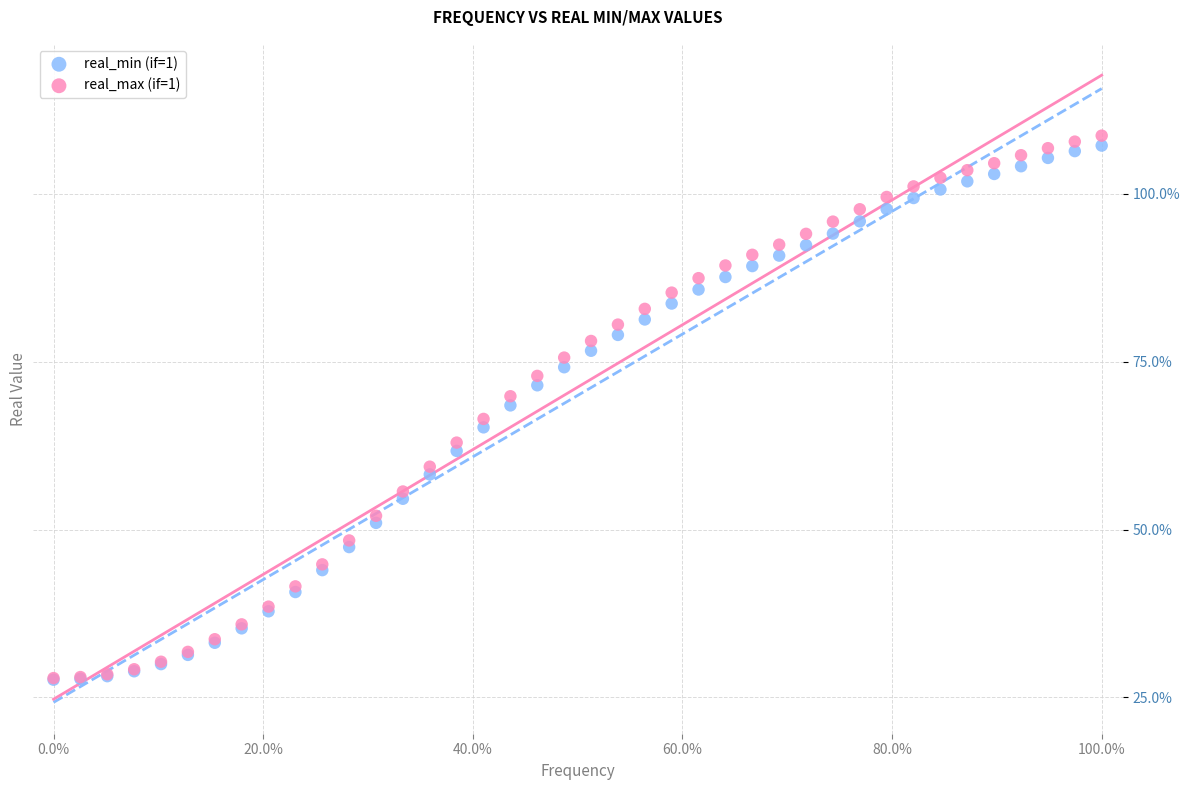

What are all the series names shown in the legend?

real_min (if=1), real_max (if=1)